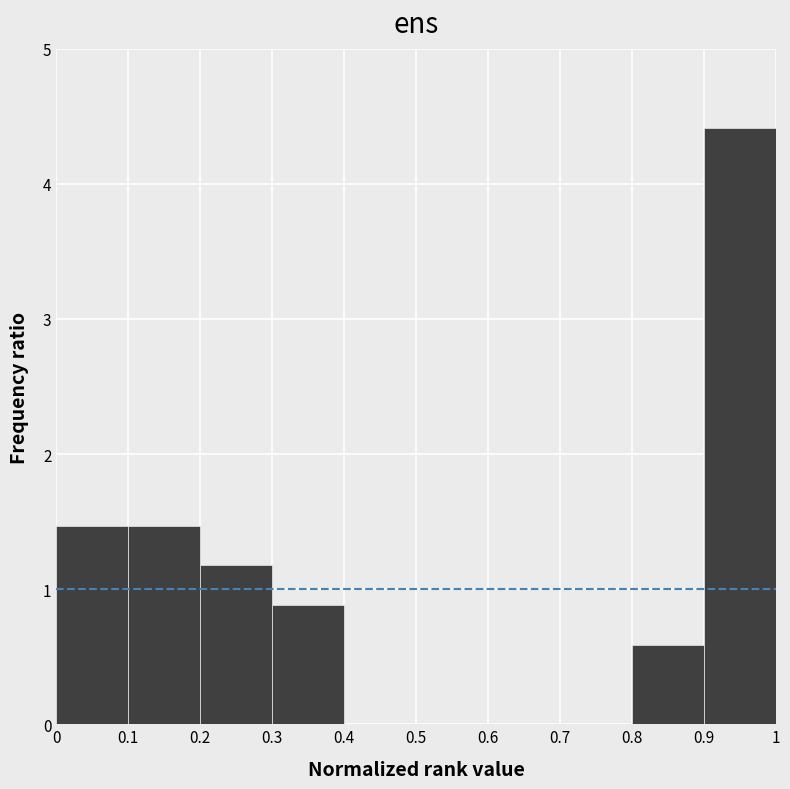

Reading left to right, transcribe this chart: for each bar, give the range it covers on the x-axis and its height. The values are not printed on the chart, so give them approximately, as read against the axis.

0 to 0.1: 1.5
0.1 to 0.2: 1.5
0.2 to 0.3: 1.2
0.3 to 0.4: 0.9
0.4 to 0.5: 0
0.5 to 0.6: 0
0.6 to 0.7: 0
0.7 to 0.8: 0
0.8 to 0.9: 0.6
0.9 to 1: 4.4